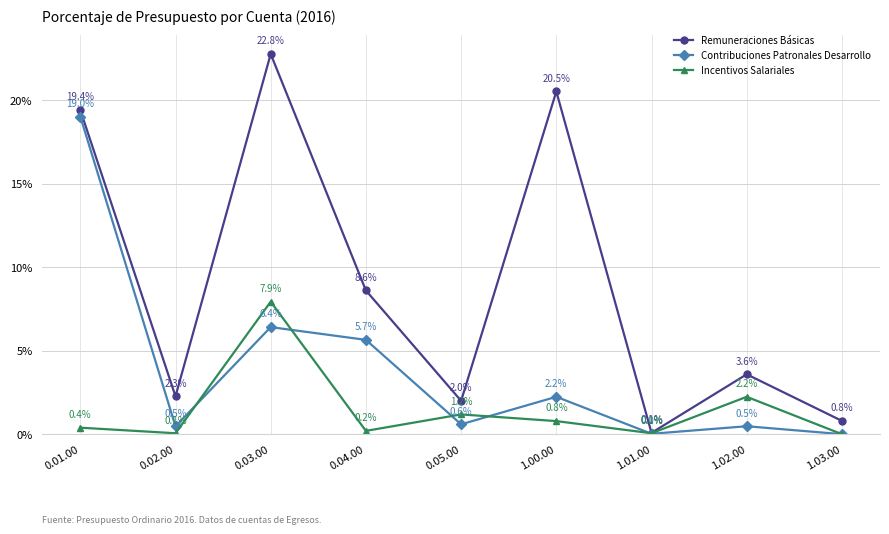

What is the label of the 7th point from the left?

1.01.00